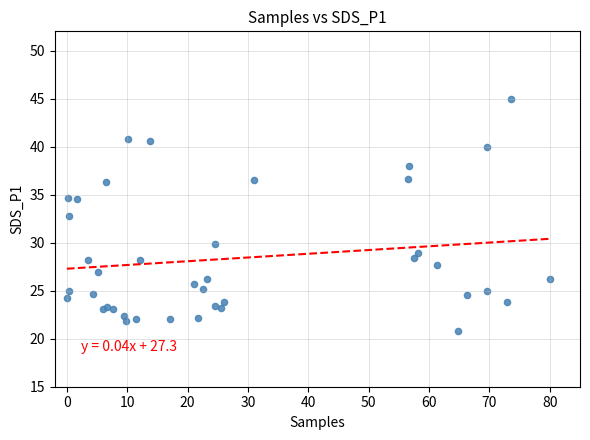

What Y value in the scatter plot is closest to 32?

32.8